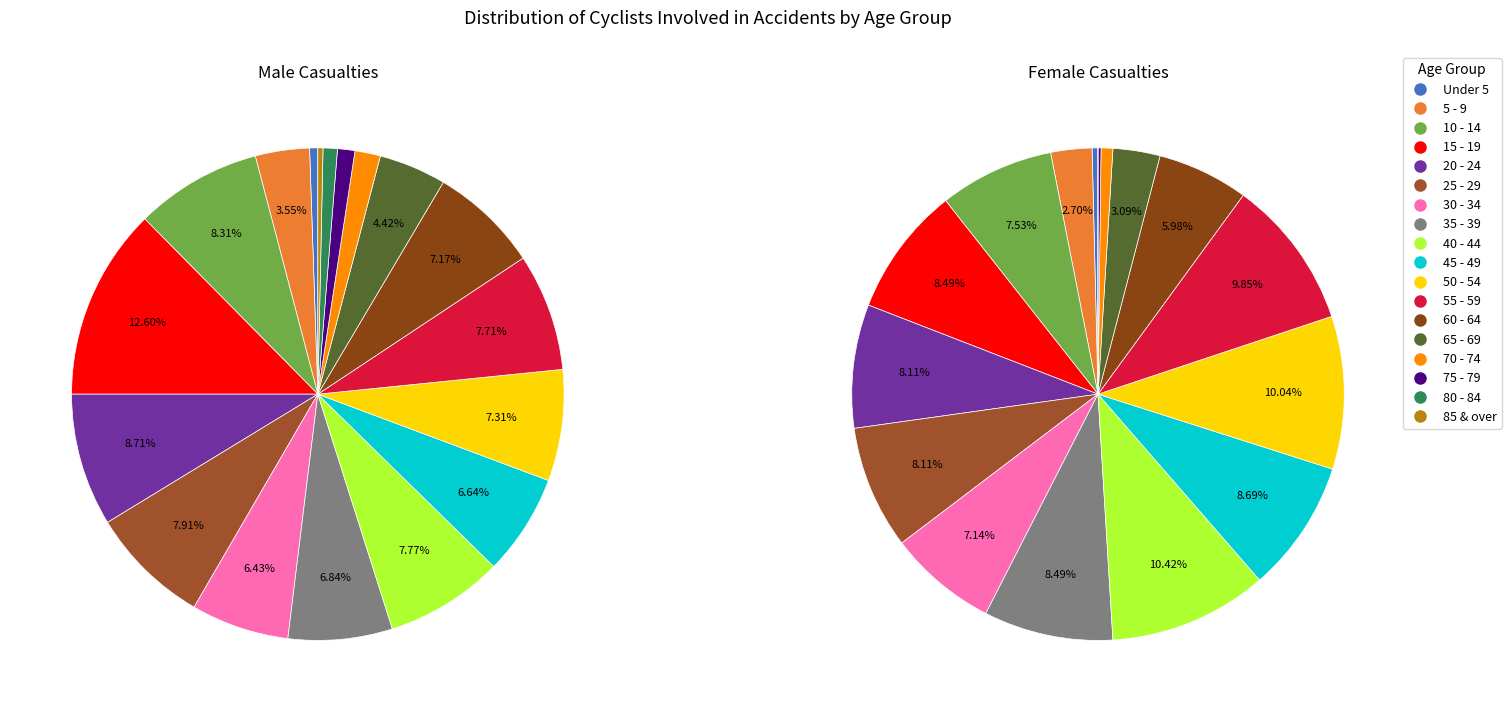

To the nearest percent, what percentage of the pie is 50 - 54?

10%